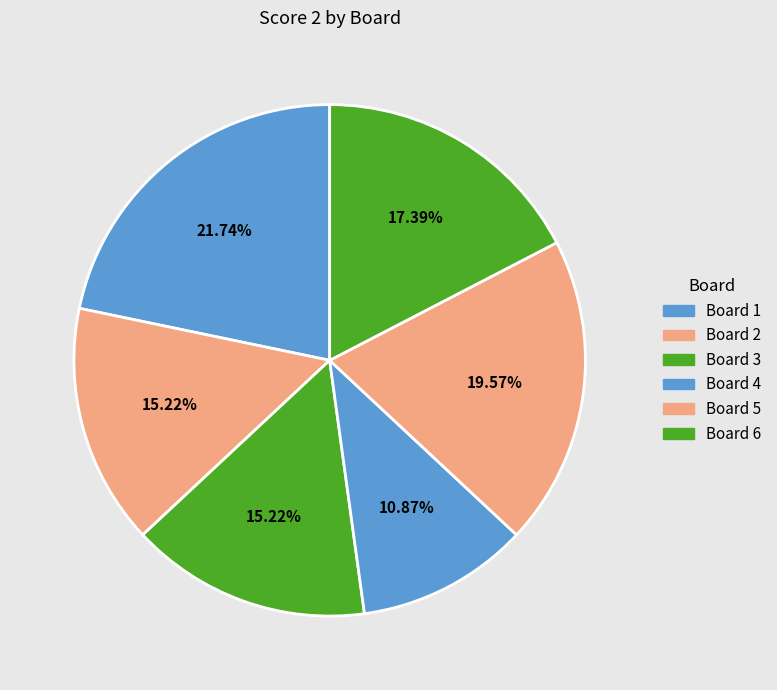

The Board 4 slice represents 11% of the pie. True or false?

True